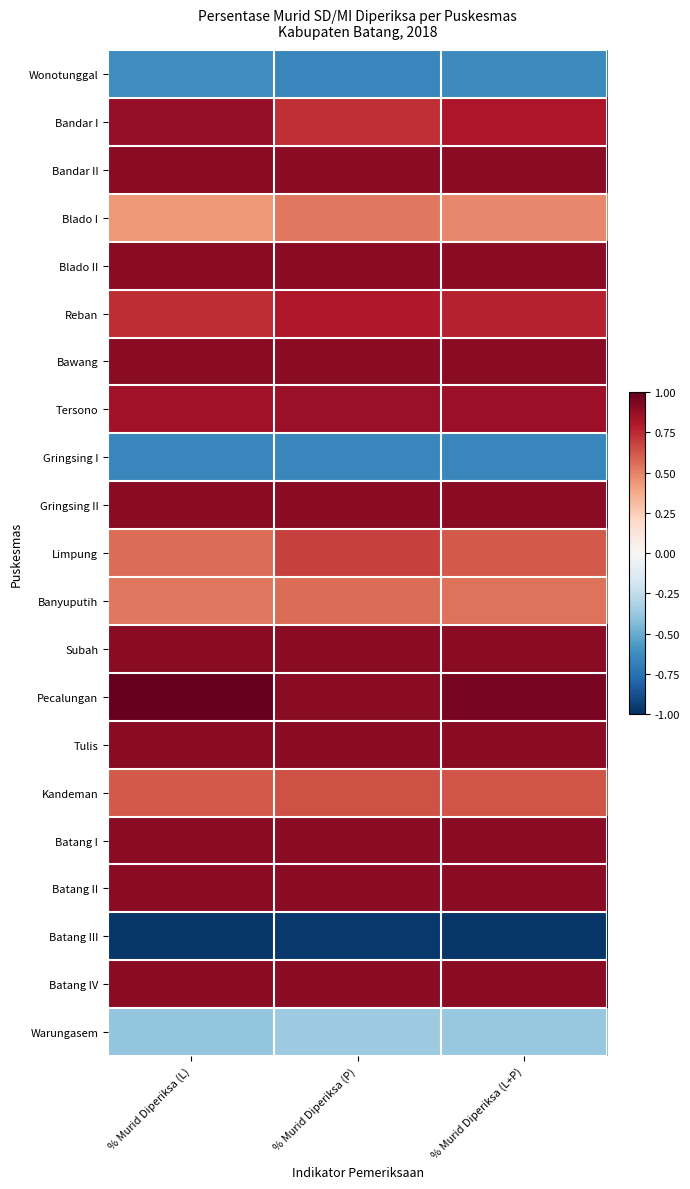

Reading left to right, list all the values displayed in this chart.

Wonotunggal: % Murid Diperiksa (L)=-0.6	% Murid Diperiksa (P)=-0.6	% Murid Diperiksa (L+P)=-0.6
Bandar I: % Murid Diperiksa (L)=0.9	% Murid Diperiksa (P)=0.7	% Murid Diperiksa (L+P)=0.8
Bandar II: % Murid Diperiksa (L)=0.9	% Murid Diperiksa (P)=0.9	% Murid Diperiksa (L+P)=0.9
Blado I: % Murid Diperiksa (L)=0.4	% Murid Diperiksa (P)=0.5	% Murid Diperiksa (L+P)=0.5
Blado II: % Murid Diperiksa (L)=0.9	% Murid Diperiksa (P)=0.9	% Murid Diperiksa (L+P)=0.9
Reban: % Murid Diperiksa (L)=0.7	% Murid Diperiksa (P)=0.8	% Murid Diperiksa (L+P)=0.8
Bawang: % Murid Diperiksa (L)=0.9	% Murid Diperiksa (P)=0.9	% Murid Diperiksa (L+P)=0.9
Tersono: % Murid Diperiksa (L)=0.8	% Murid Diperiksa (P)=0.9	% Murid Diperiksa (L+P)=0.9
Gringsing I: % Murid Diperiksa (L)=-0.7	% Murid Diperiksa (P)=-0.6	% Murid Diperiksa (L+P)=-0.7
Gringsing II: % Murid Diperiksa (L)=0.9	% Murid Diperiksa (P)=0.9	% Murid Diperiksa (L+P)=0.9
Limpung: % Murid Diperiksa (L)=0.6	% Murid Diperiksa (P)=0.7	% Murid Diperiksa (L+P)=0.6
Banyuputih: % Murid Diperiksa (L)=0.5	% Murid Diperiksa (P)=0.6	% Murid Diperiksa (L+P)=0.5
Subah: % Murid Diperiksa (L)=0.9	% Murid Diperiksa (P)=0.9	% Murid Diperiksa (L+P)=0.9
Pecalungan: % Murid Diperiksa (L)=1.0	% Murid Diperiksa (P)=0.9	% Murid Diperiksa (L+P)=0.9
Tulis: % Murid Diperiksa (L)=0.9	% Murid Diperiksa (P)=0.9	% Murid Diperiksa (L+P)=0.9
Kandeman: % Murid Diperiksa (L)=0.6	% Murid Diperiksa (P)=0.6	% Murid Diperiksa (L+P)=0.6
Batang I: % Murid Diperiksa (L)=0.9	% Murid Diperiksa (P)=0.9	% Murid Diperiksa (L+P)=0.9
Batang II: % Murid Diperiksa (L)=0.9	% Murid Diperiksa (P)=0.9	% Murid Diperiksa (L+P)=0.9
Batang III: % Murid Diperiksa (L)=-1.0	% Murid Diperiksa (P)=-1.0	% Murid Diperiksa (L+P)=-1.0
Batang IV: % Murid Diperiksa (L)=0.9	% Murid Diperiksa (P)=0.9	% Murid Diperiksa (L+P)=0.9
Warungasem: % Murid Diperiksa (L)=-0.4	% Murid Diperiksa (P)=-0.4	% Murid Diperiksa (L+P)=-0.4